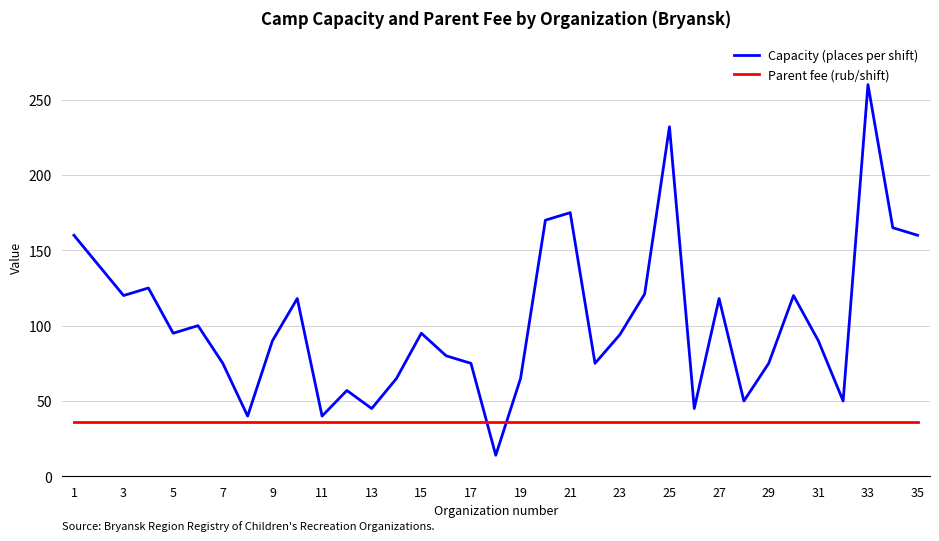

What is the maximum value shown in the chart?

260